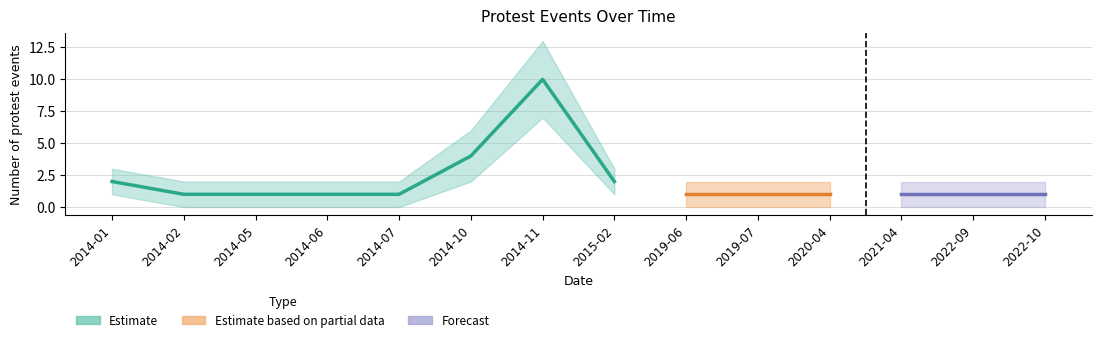

The value of Count_lower at 2015-02 is 2. True or false?

False